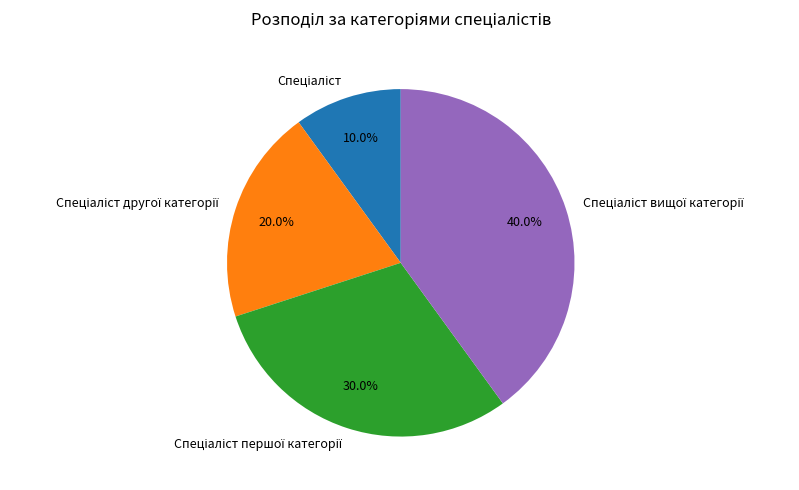

Does any single category account for the majority?

No